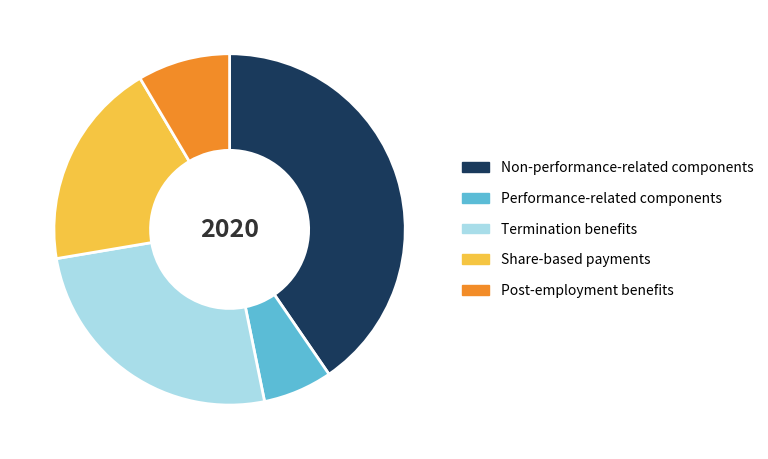

Is there a majority slice in this chart?

No